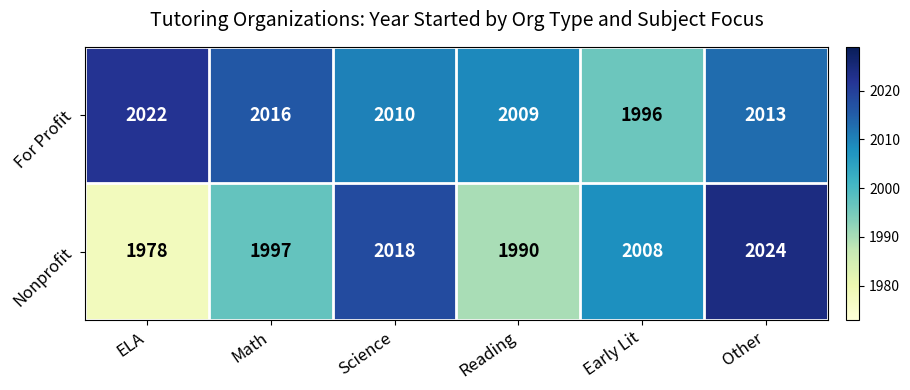

What is the difference between the maximum and minimum values in the Nonprofit series?

46